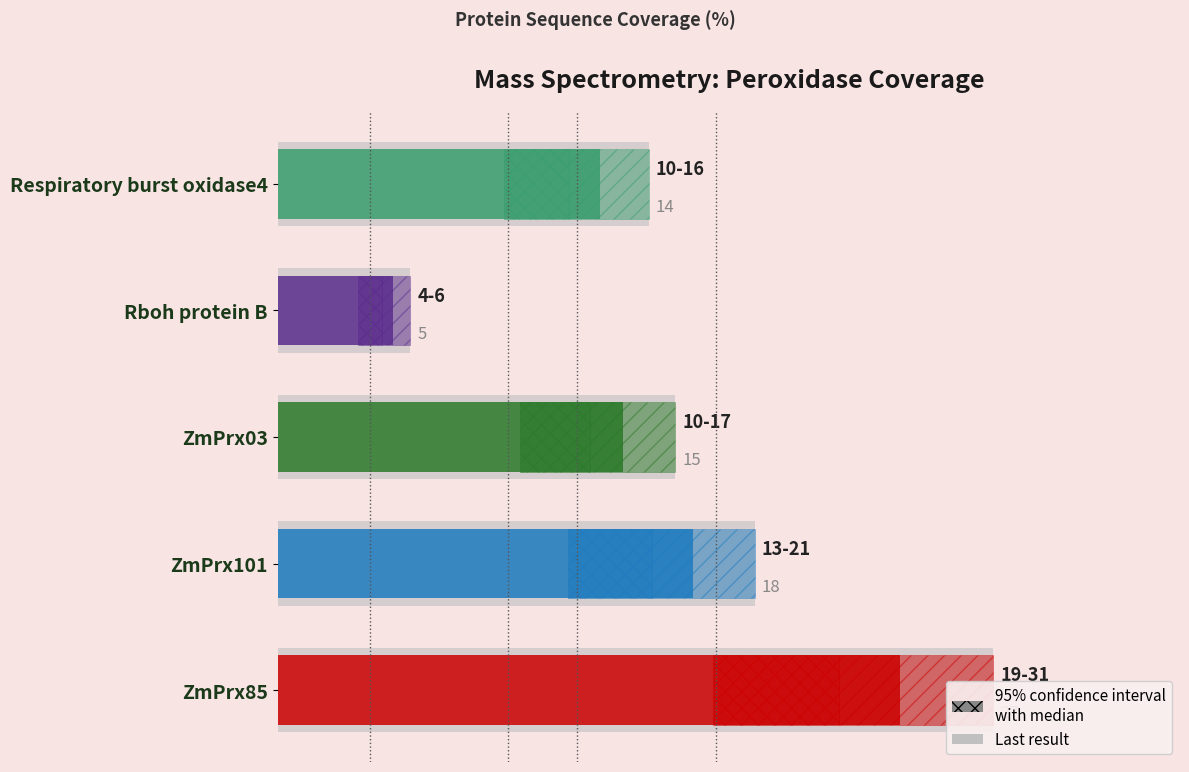

What is the sum of the values at 10 and 20?

29